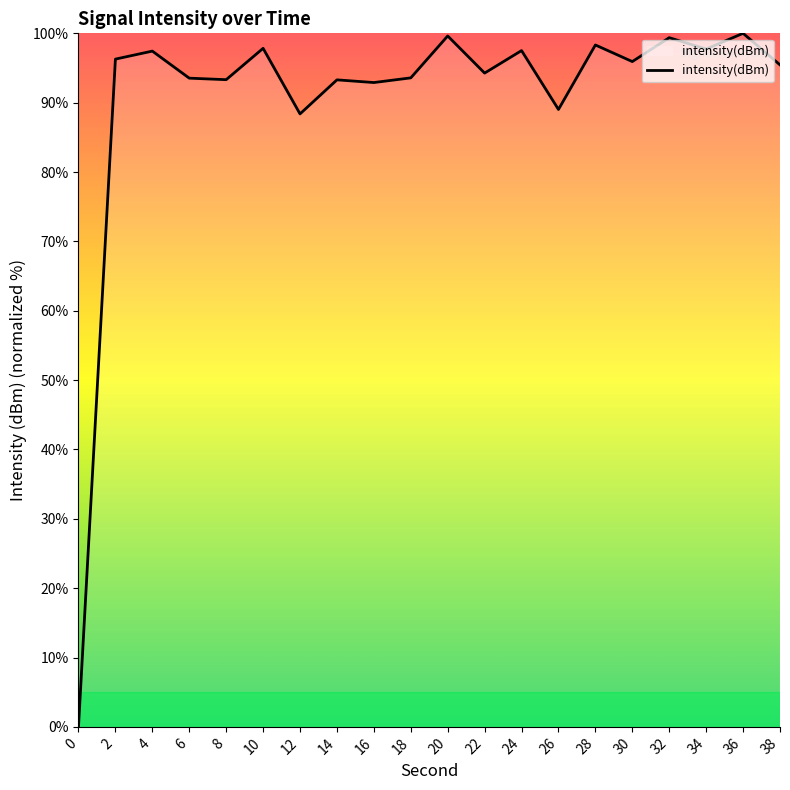

The chart shows a value of 161.2 at 30. True or false?

False